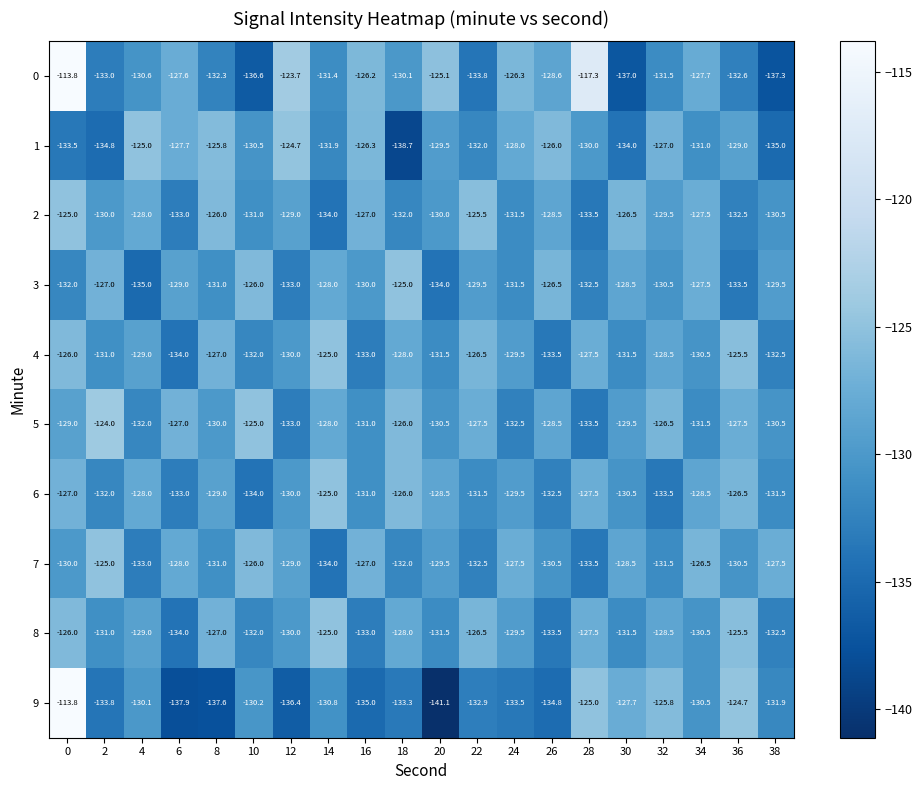

Between 12 and 26, which series saw the biggest shift?

3